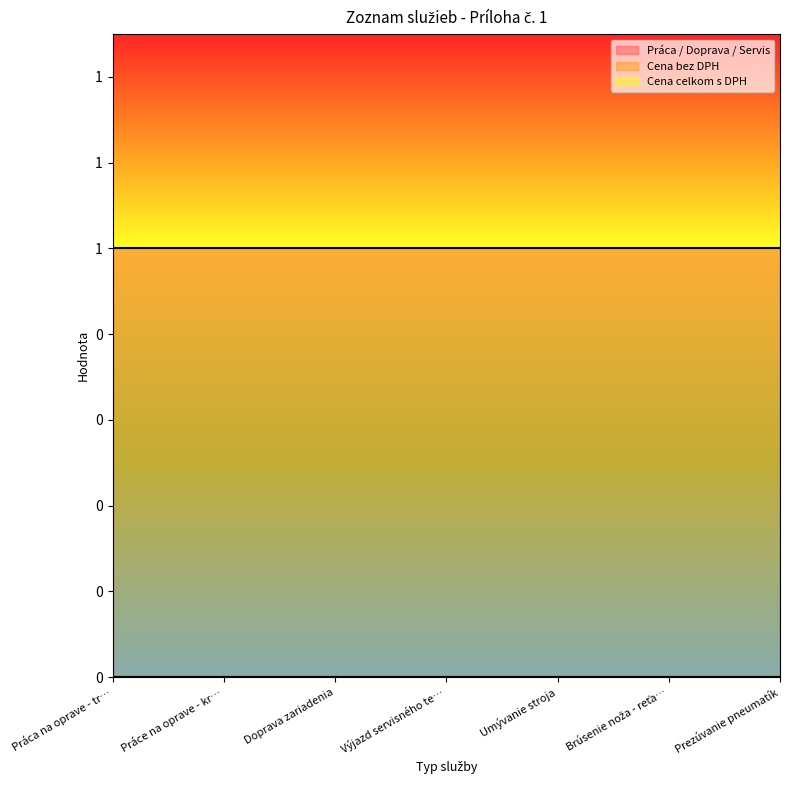

True or false: Cena celkom s DPH and Práca / Doprava / Servis cross at least once.

False